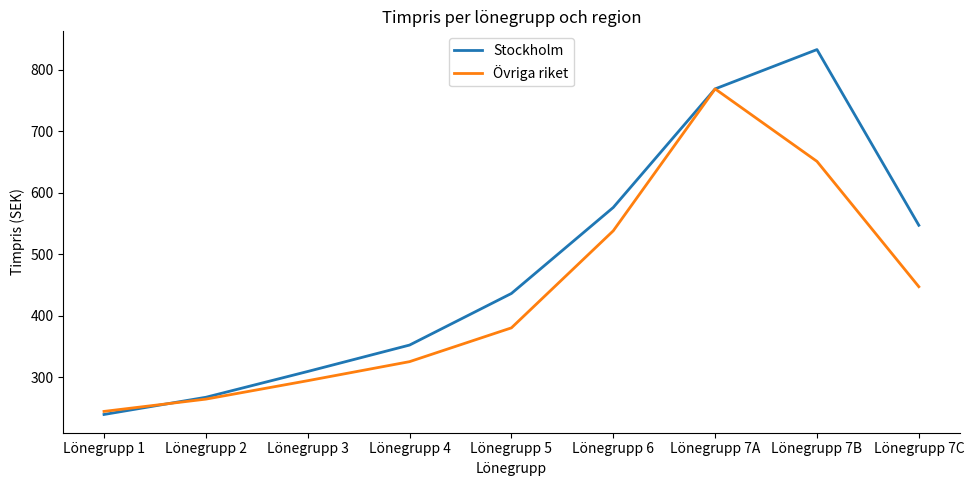

List the labels in order of Stockholm value, largest first.

Lönegrupp 7B, Lönegrupp 7A, Lönegrupp 6, Lönegrupp 7C, Lönegrupp 5, Lönegrupp 4, Lönegrupp 3, Lönegrupp 2, Lönegrupp 1